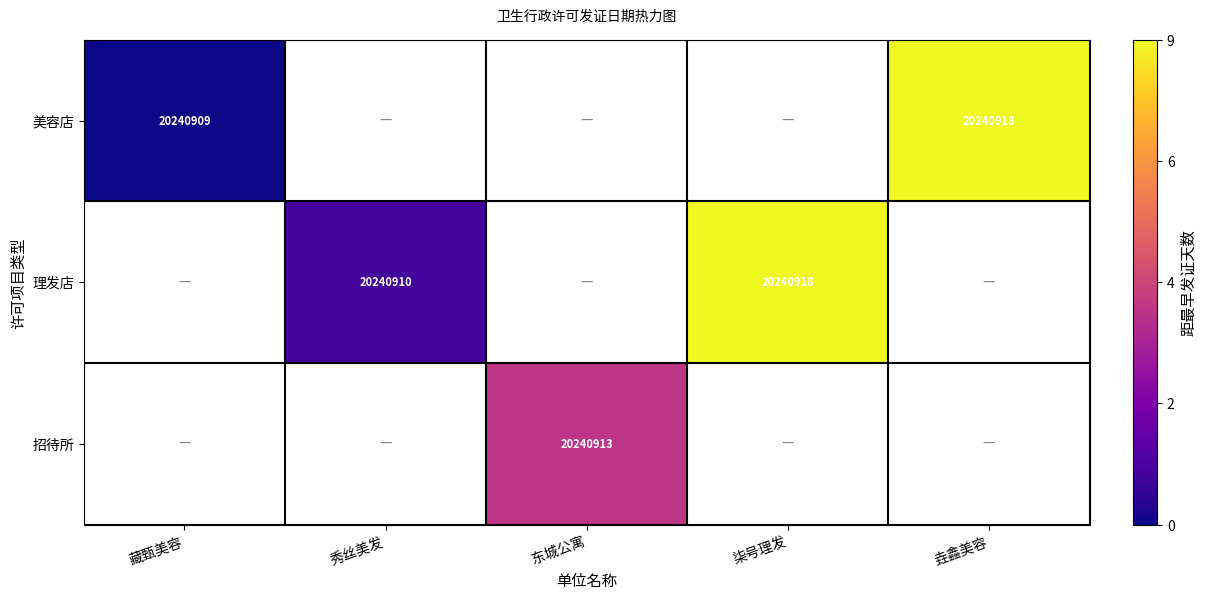

True or false: 招待所 has a value of 20240913 at 东城公寓.

True